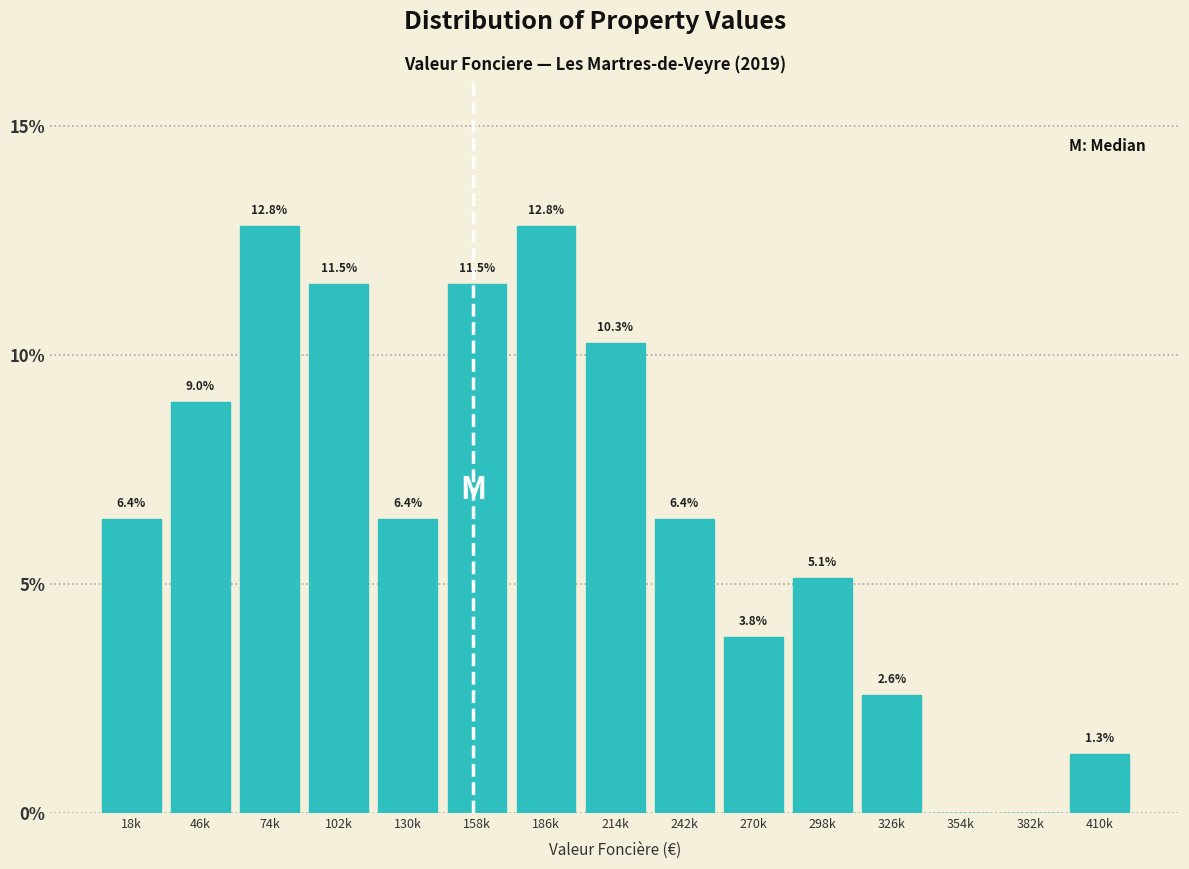

Reading right to left, transcribe all the data shown in this chart.

410k=1.3	382k=0.0	354k=0.0	326k=2.6	298k=5.1	270k=3.8	242k=6.4	214k=10.3	186k=12.8	158k=11.5	130k=6.4	102k=11.5	74k=12.8	46k=9.0	18k=6.4